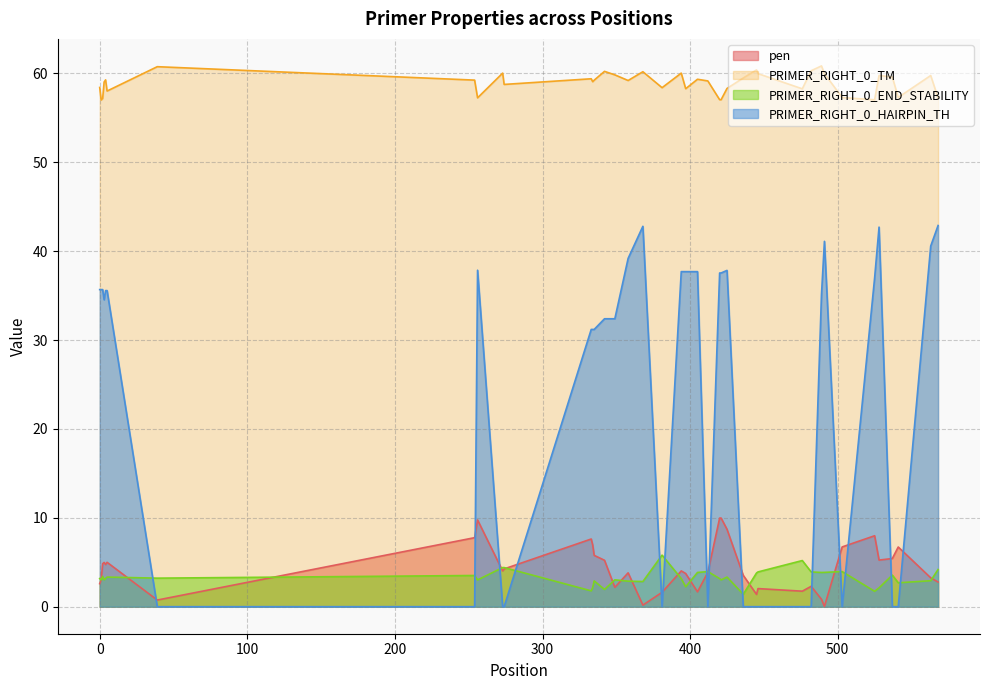

How many times do PRIMER_RIGHT_0_END_STABILITY and PRIMER_RIGHT_0_HAIRPIN_TH cross each other?

14